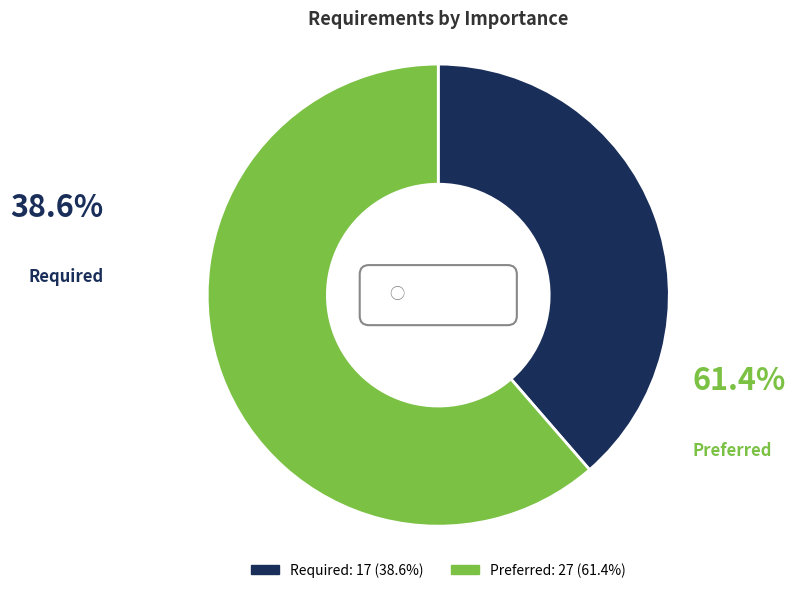

What percentage do Preferred and Required together represent?

100.0%